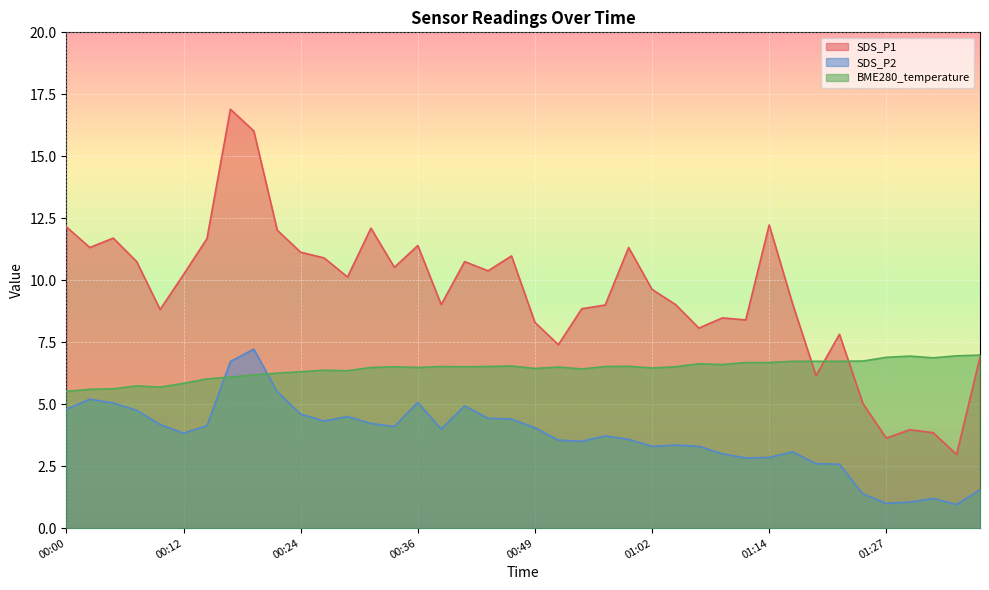

Is the value of SDS_P1 at 01:39 greater than the value of BME280_temperature at 00:17?

Yes